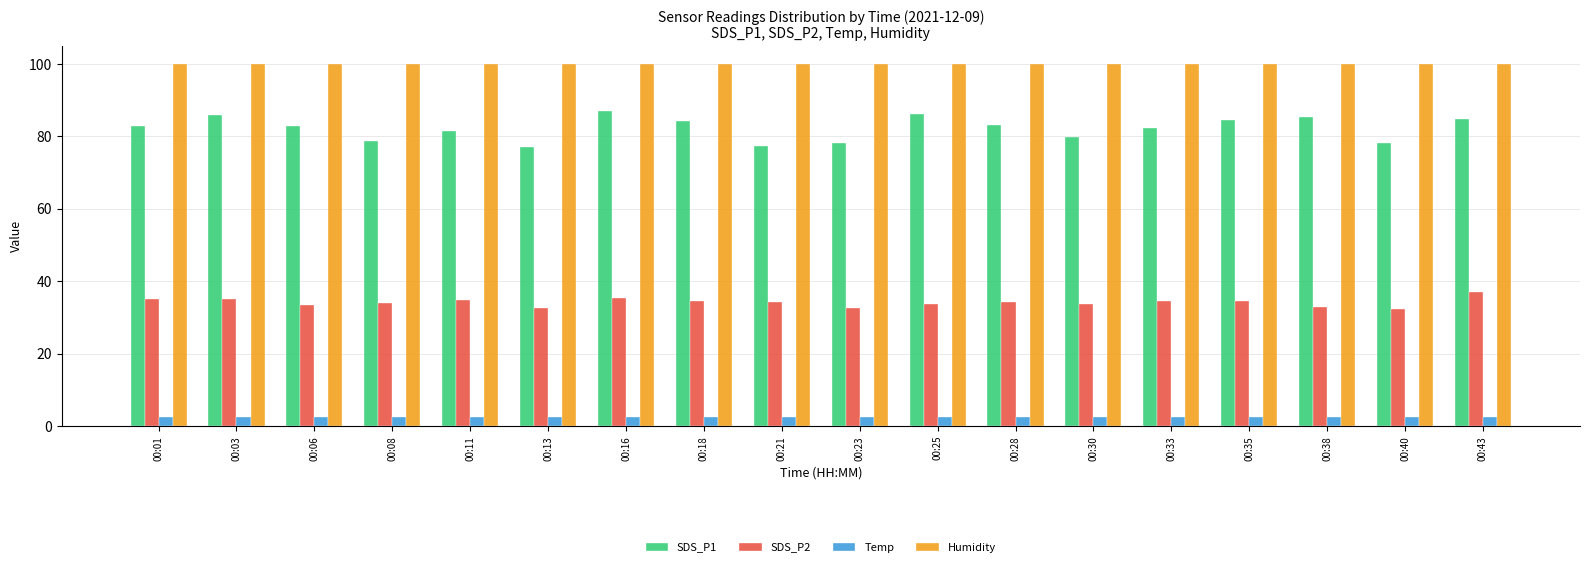

How many groups of bars are there?

18